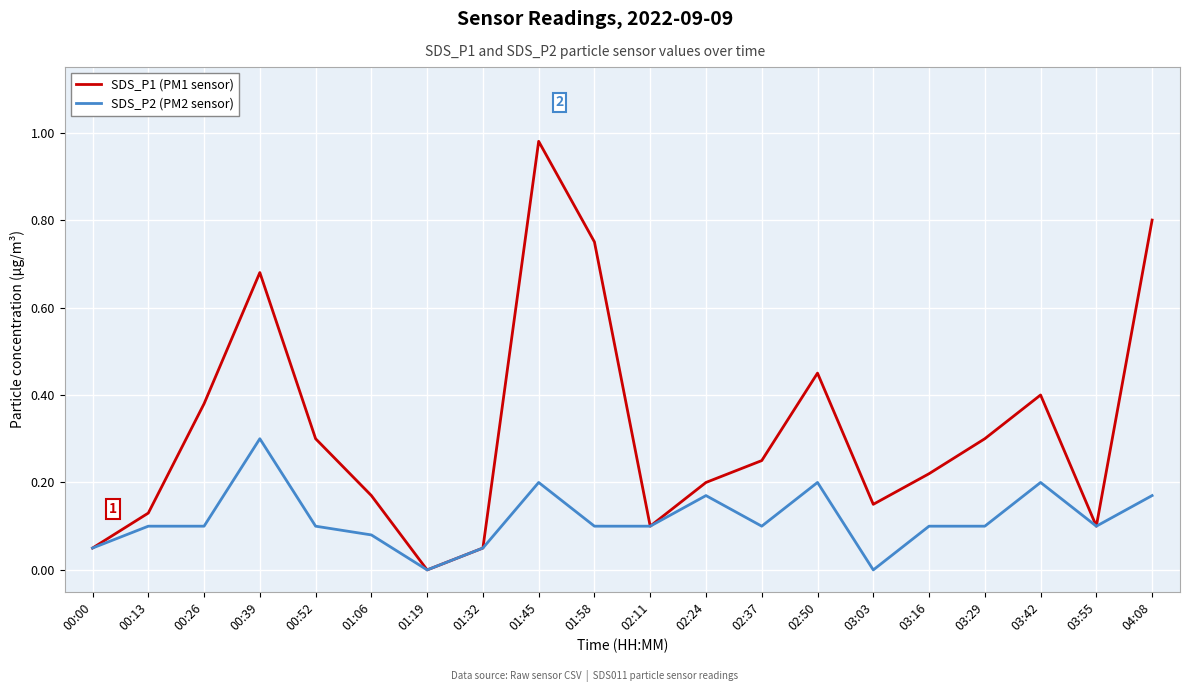

True or false: SDS_P2 (PM2 sensor) has more than 2 points higher than both neighbors.

True